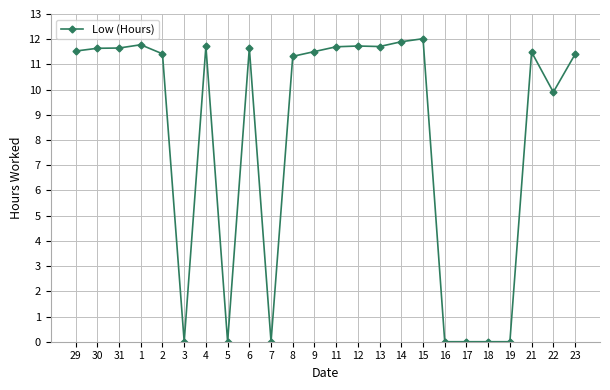

Count the number of values greater than 11.

16